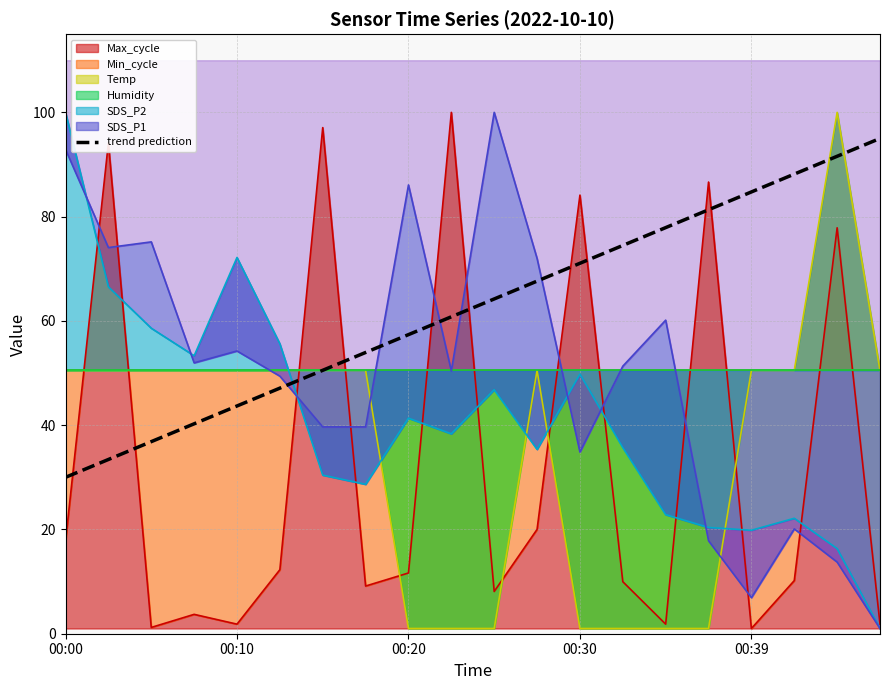

What is the change in value from 7 to 12?

+17.1